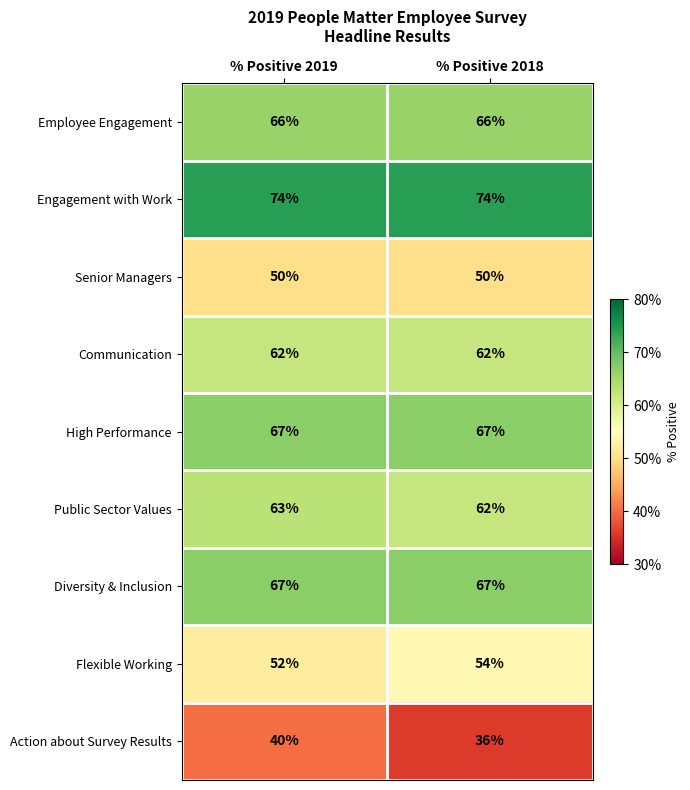

Reading left to right, list all the values displayed in this chart.

Employee Engagement: 66	66
Engagement with Work: 74	74
Senior Managers: 50	50
Communication: 62	62
High Performance: 67	67
Public Sector Values: 63	62
Diversity & Inclusion: 67	67
Flexible Working: 52	54
Action about Survey Results: 40	36